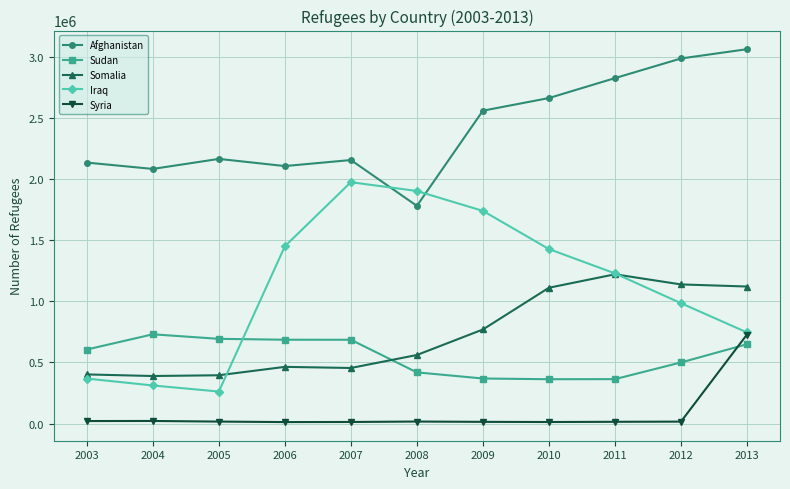

True or false: Afghanistan and Somalia intersect in this chart.

False